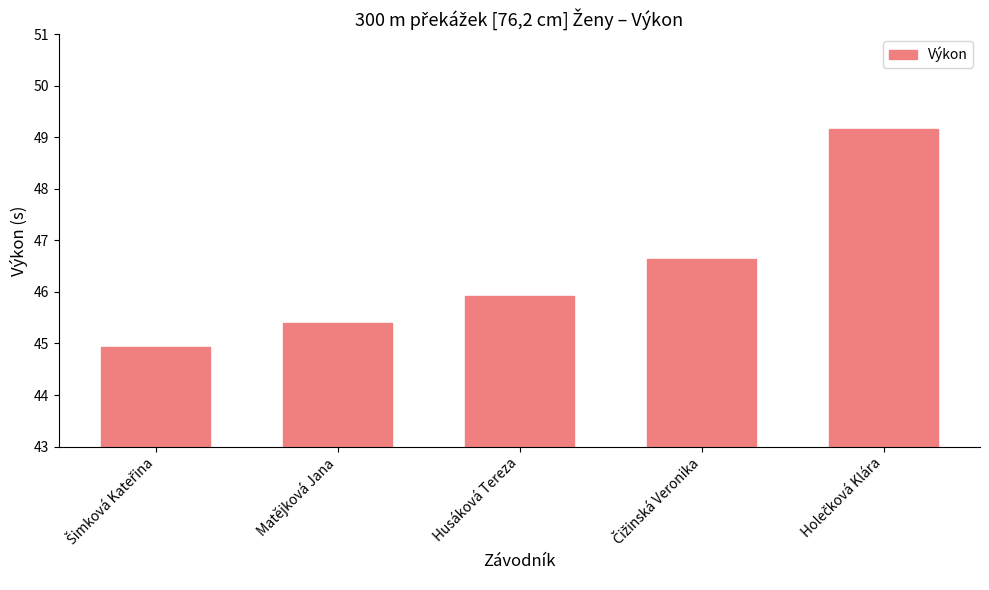

Reading left to right, extract all data points from this chart.

44.9	45.4	45.9	46.6	49.2